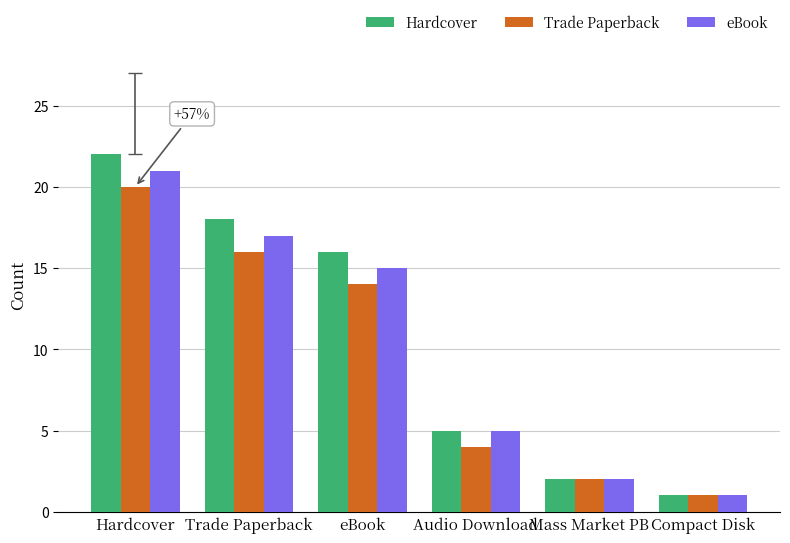

Between Trade Paperback and Mass Market PB, which series saw the biggest shift?

Hardcover